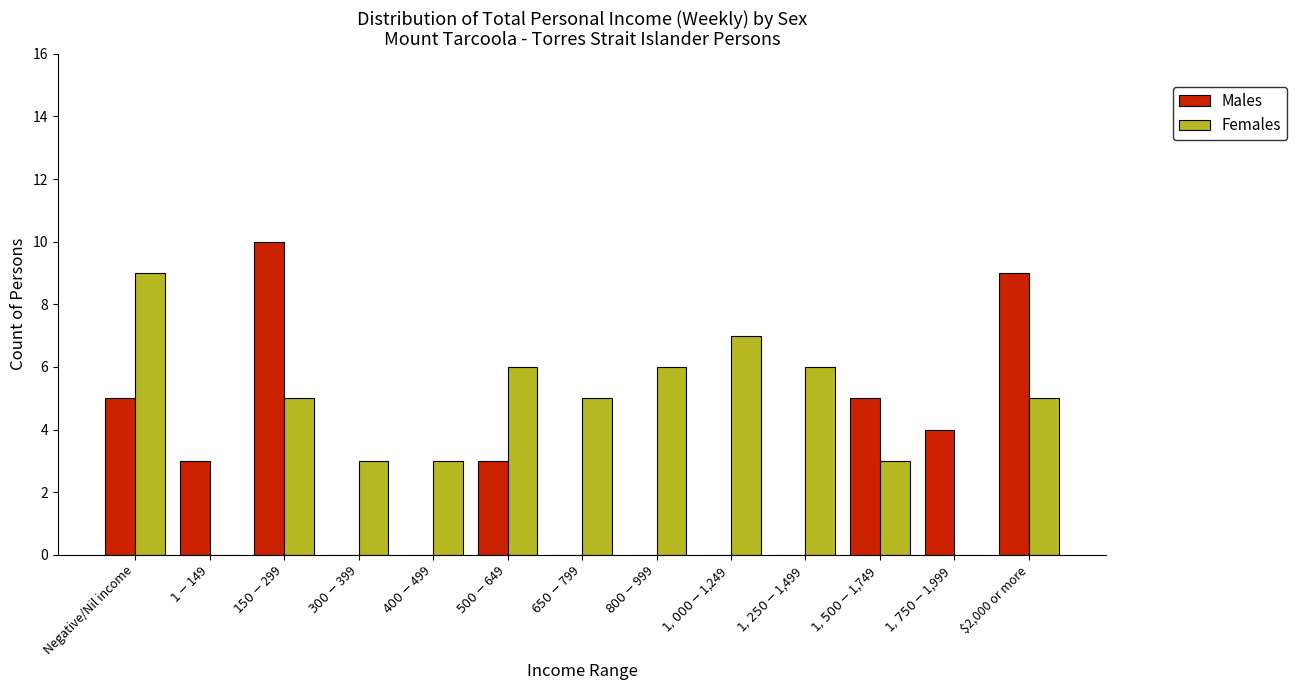

How many data points does each series have?

13